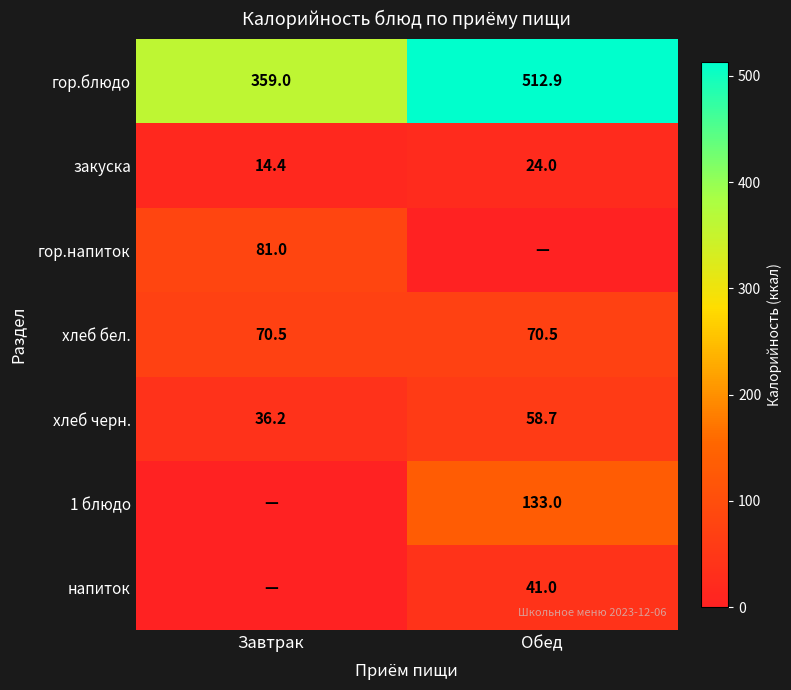

Where does the хлеб черн. series first go above 58?

Обед